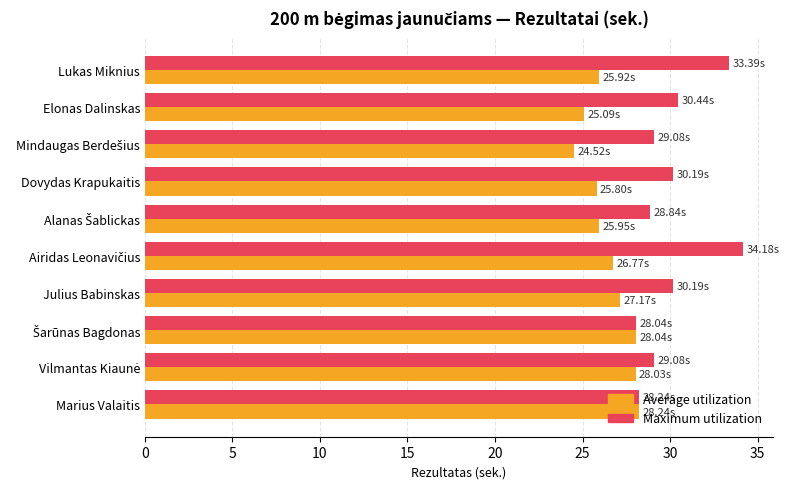

Rank the series by their maximum value, from lowest to highest.

Average utilization, Maximum utilization